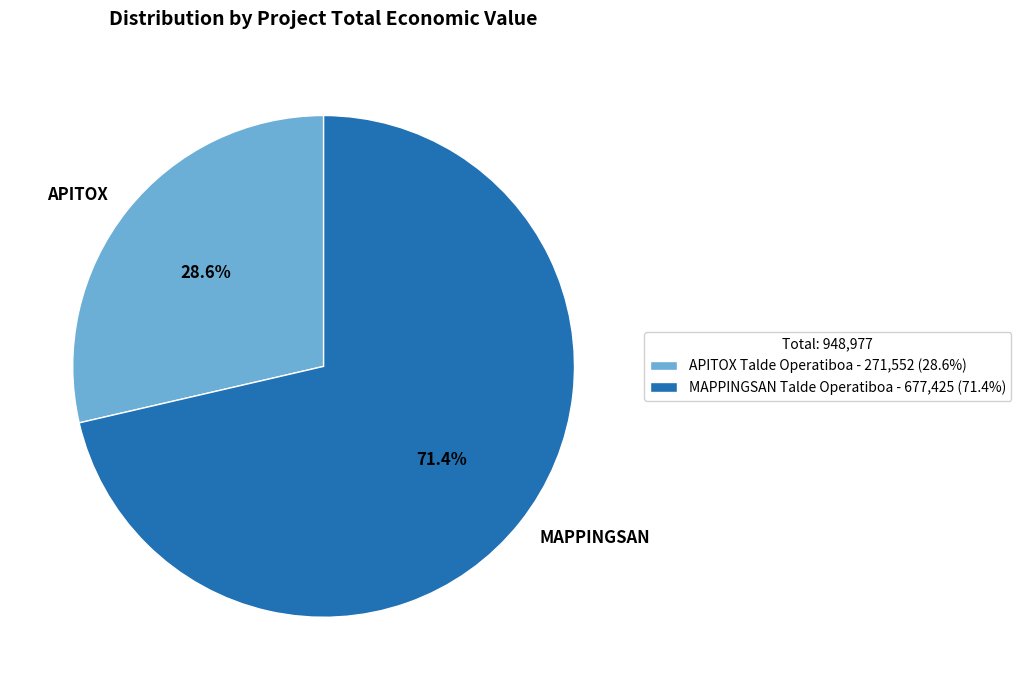

Is it true that MAPPINGSAN Talde Operatiboa is 71% of the pie?

True